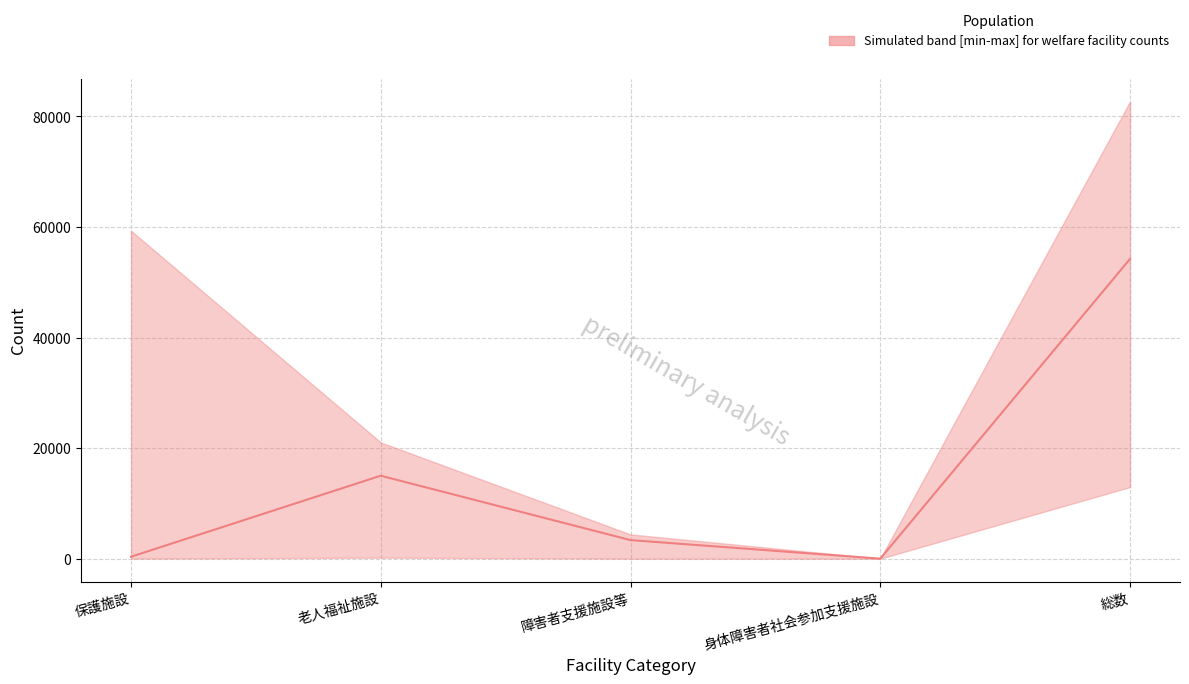

What is the difference between the maximum and minimum values?

54228